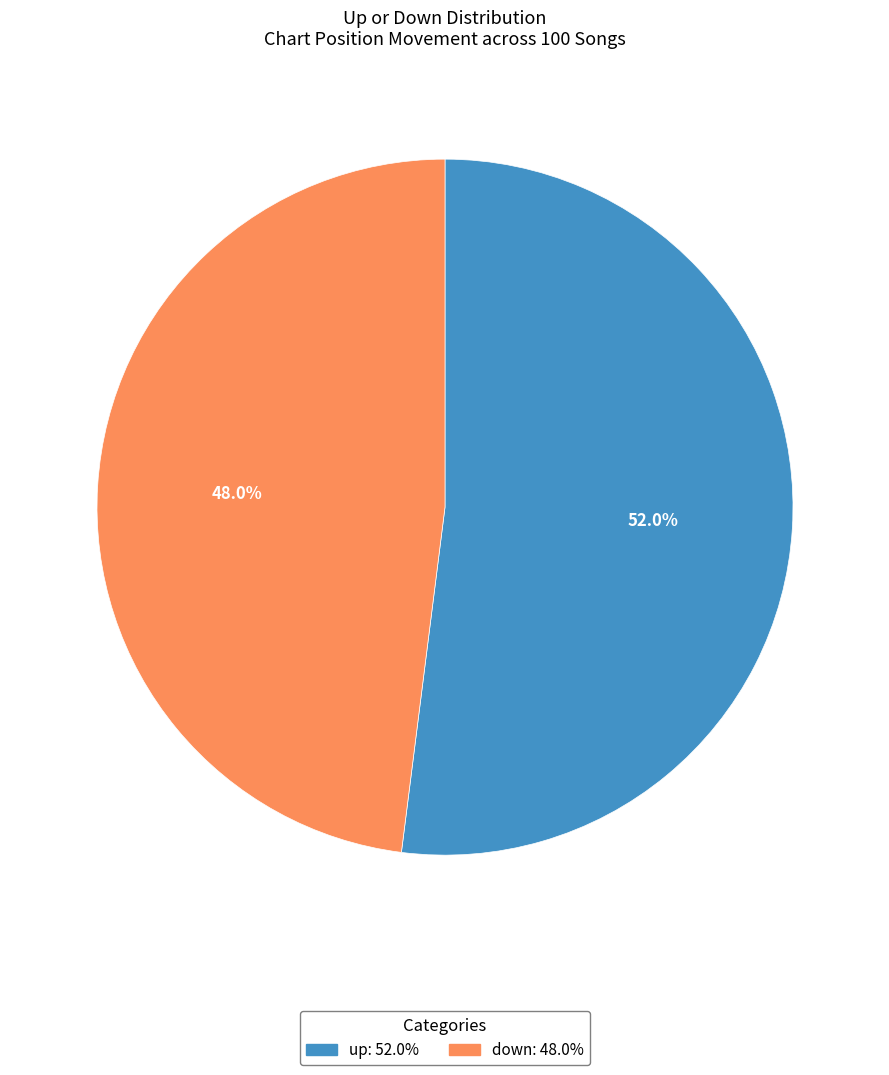

Is it true that up is 52% of the pie?

True